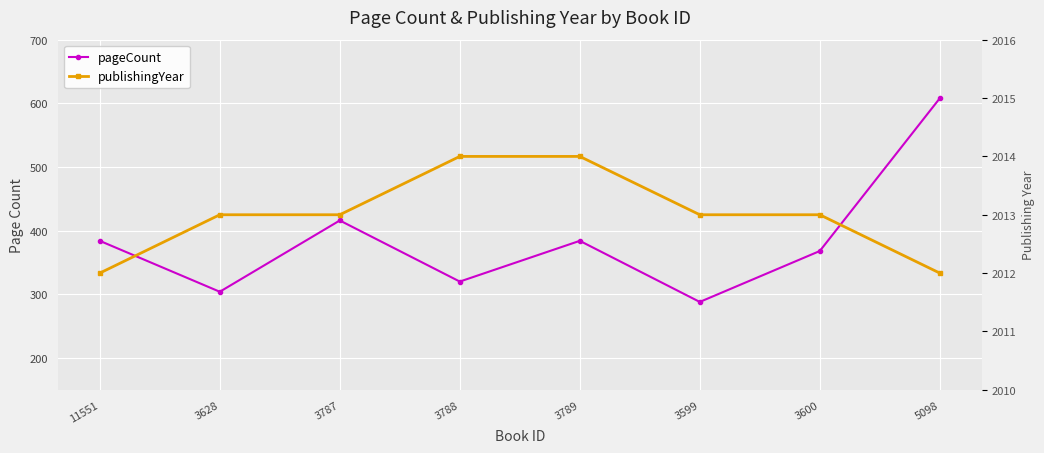

Which has a higher value, 11551 or 3600?

11551